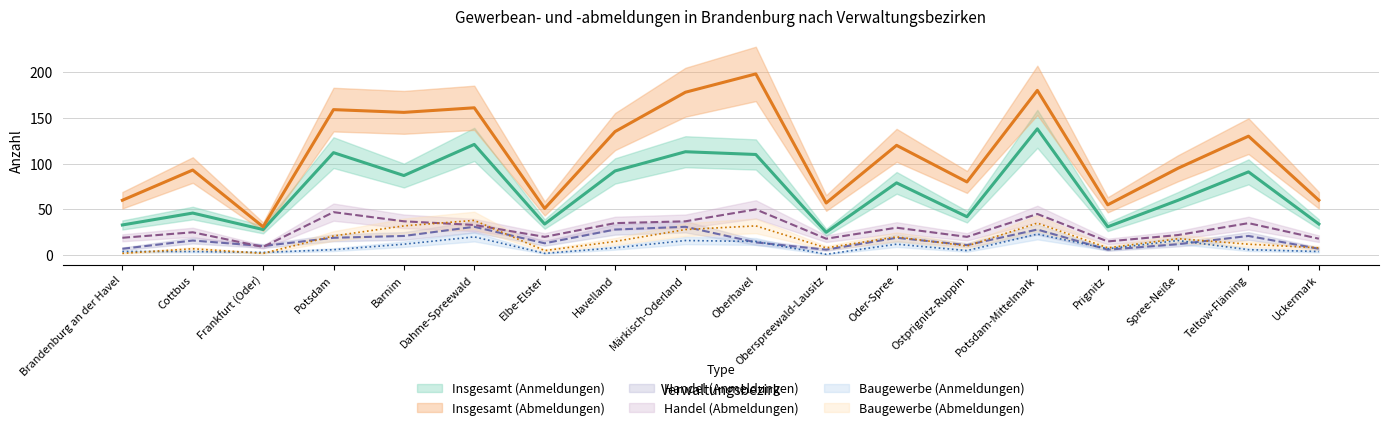

Count the number of categories in the chart.

18